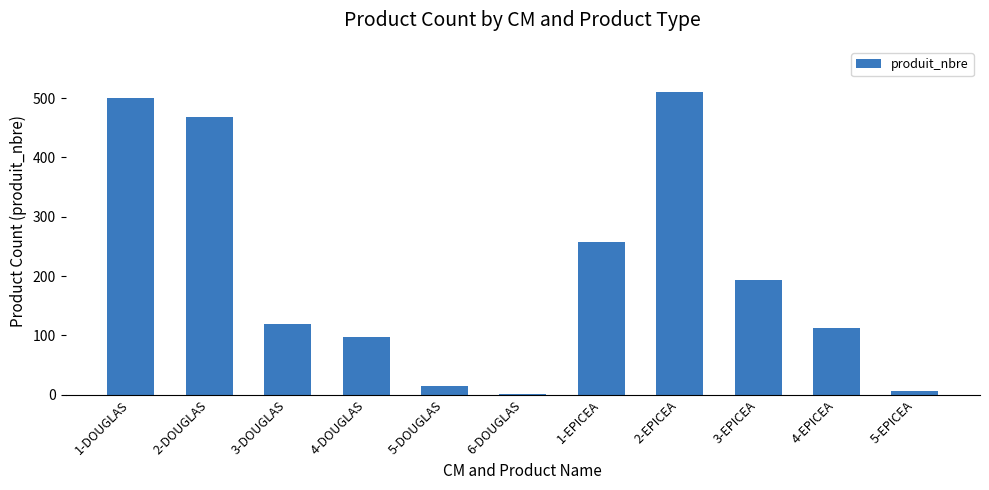

Are the bars grouped side by side (vs. stacked)?

No